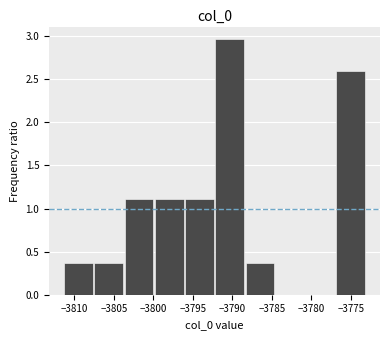

Over which range of the x-axis is the bar tallest?

-3792.0 to -3788.5